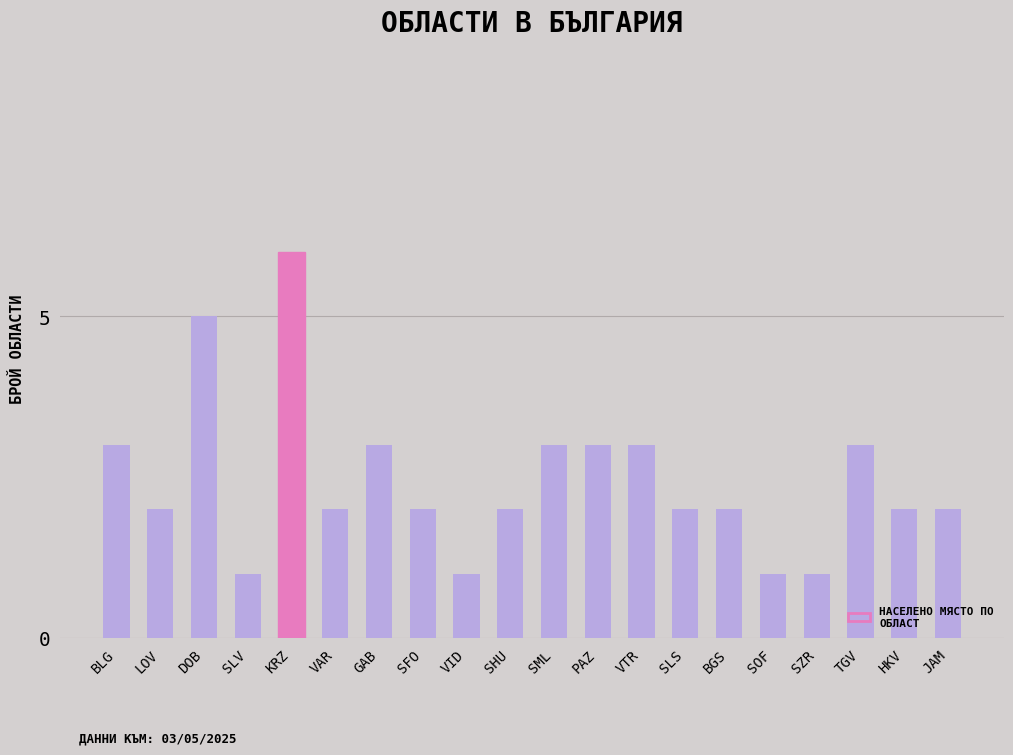

What is the minimum value shown in the chart?

1